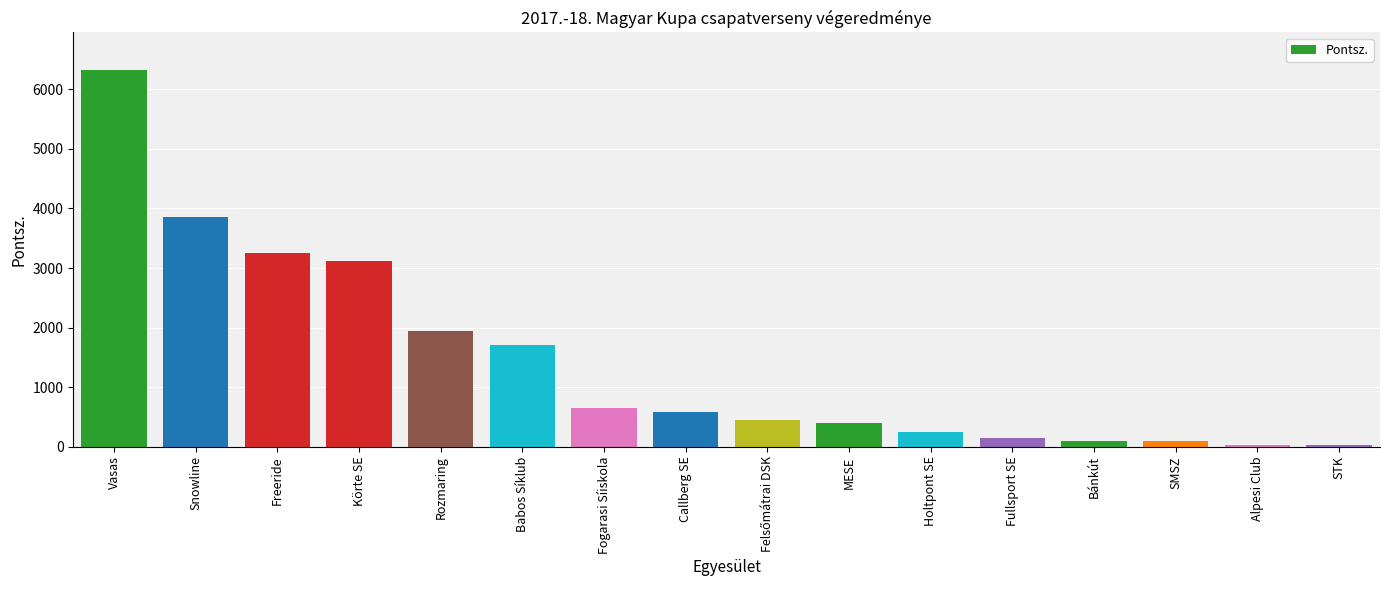

Are the bars horizontal?

No